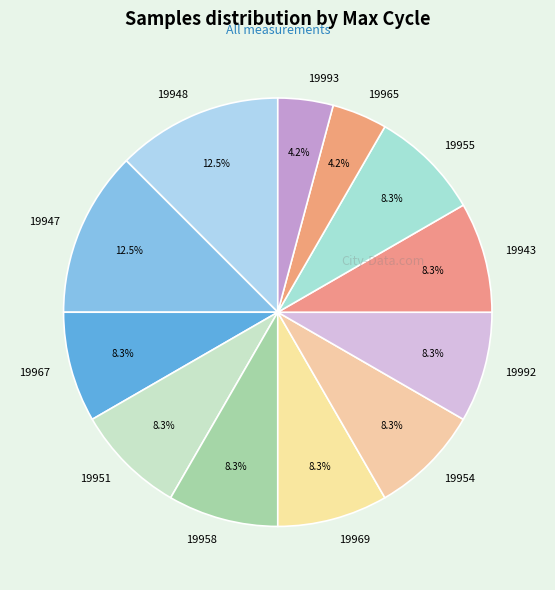

How many segments does this pie chart have?

12